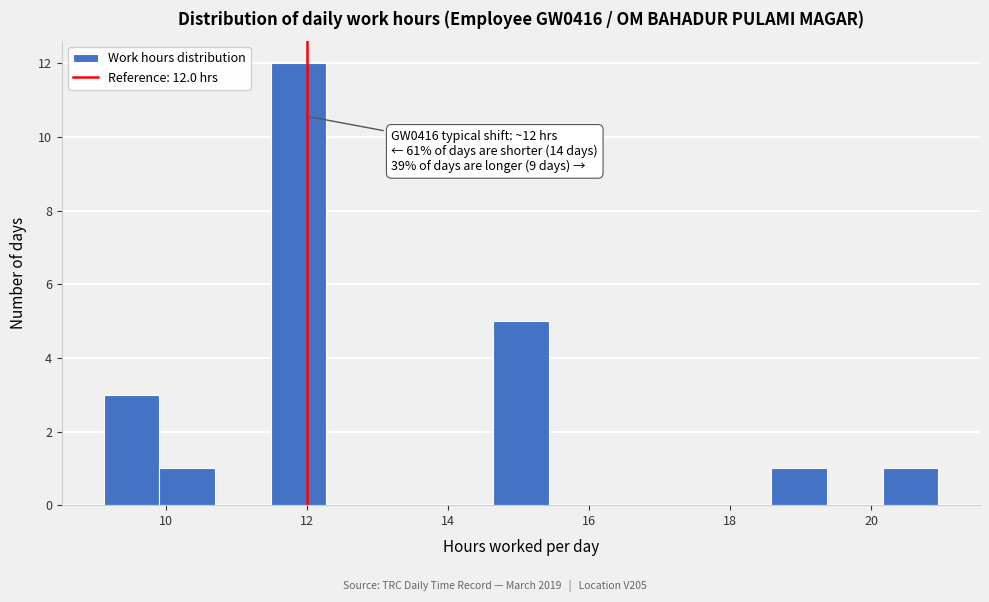

Around what value on the x-axis is the tallest bar? Give the approximate position of its centre, as read against the axis.

11.8